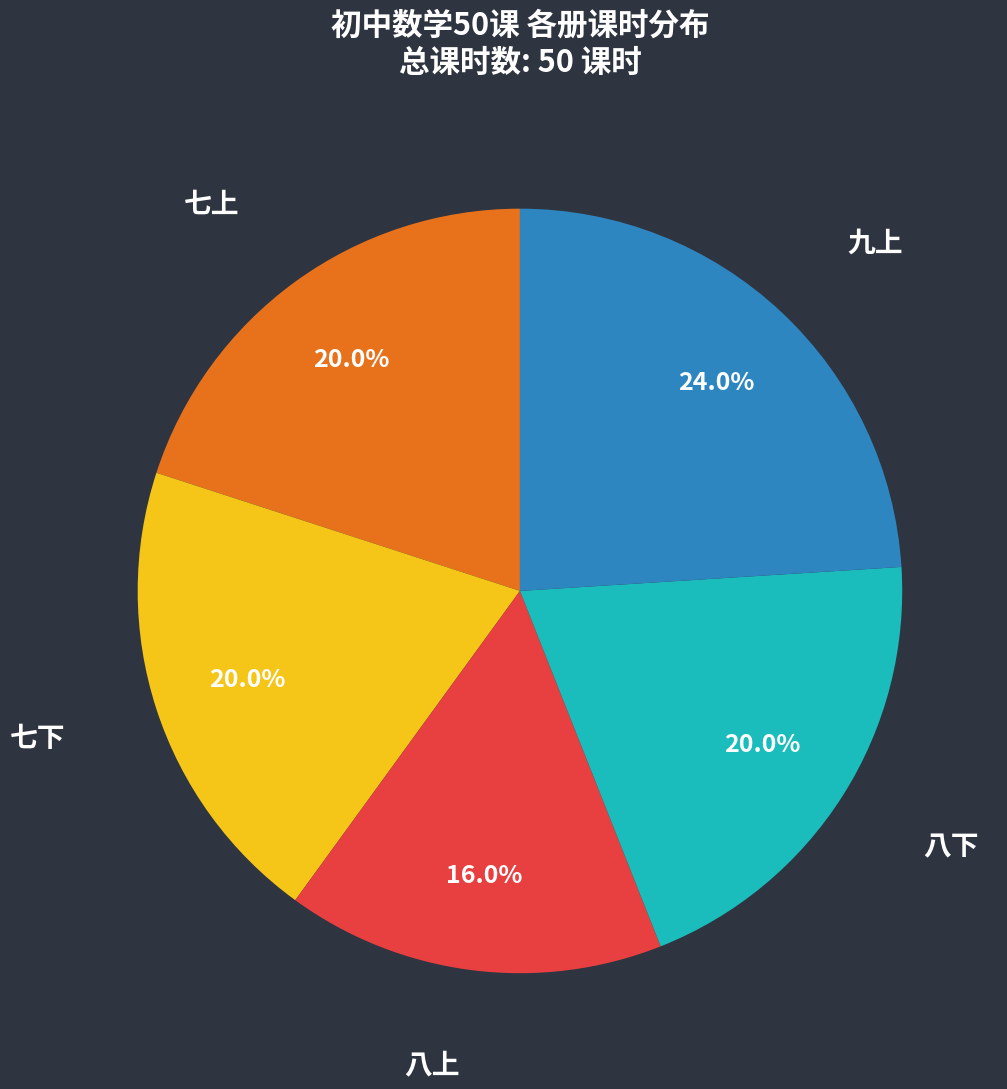

Does any single category account for the majority?

No